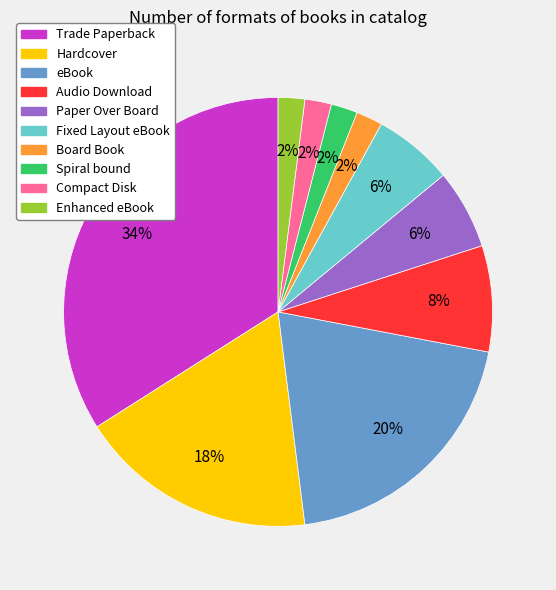

Between Paper Over Board and Hardcover, which is larger?

Hardcover